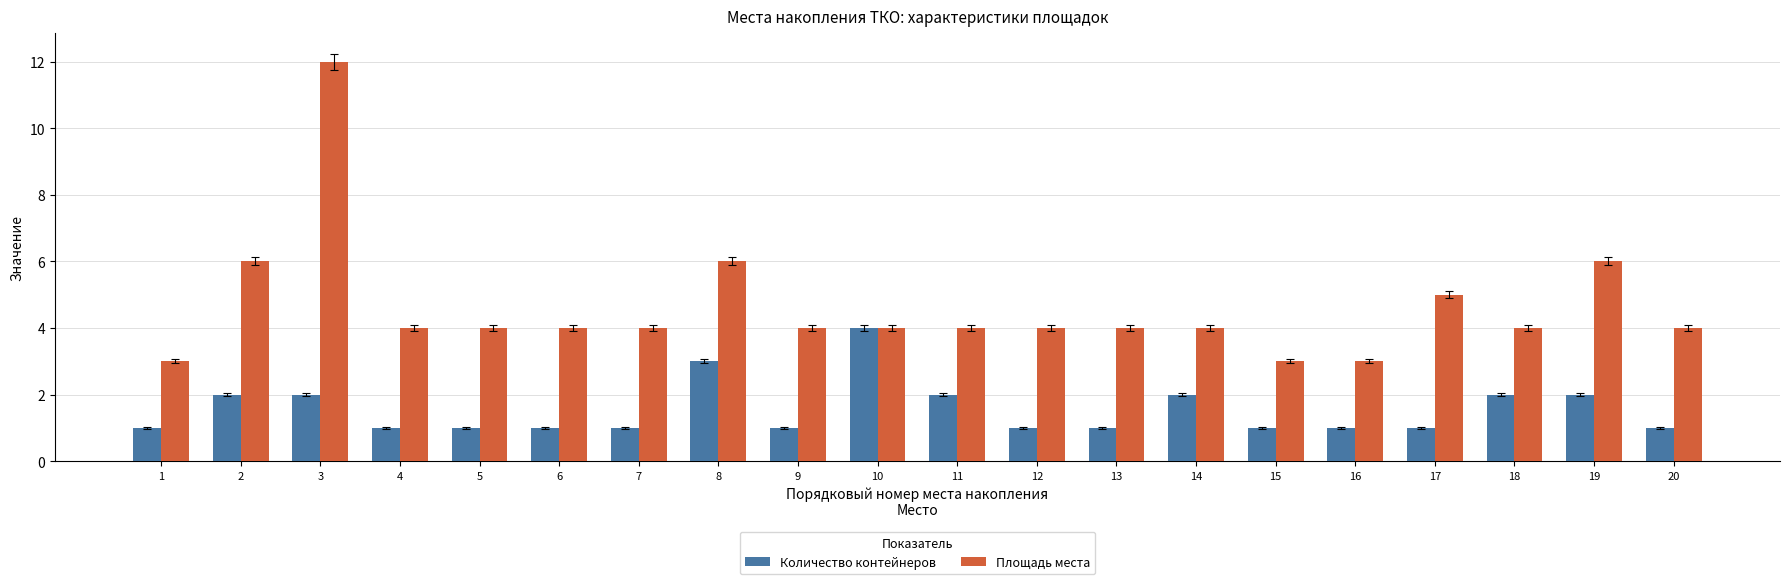

At which label does Количество контейнеров reach its peak?

10